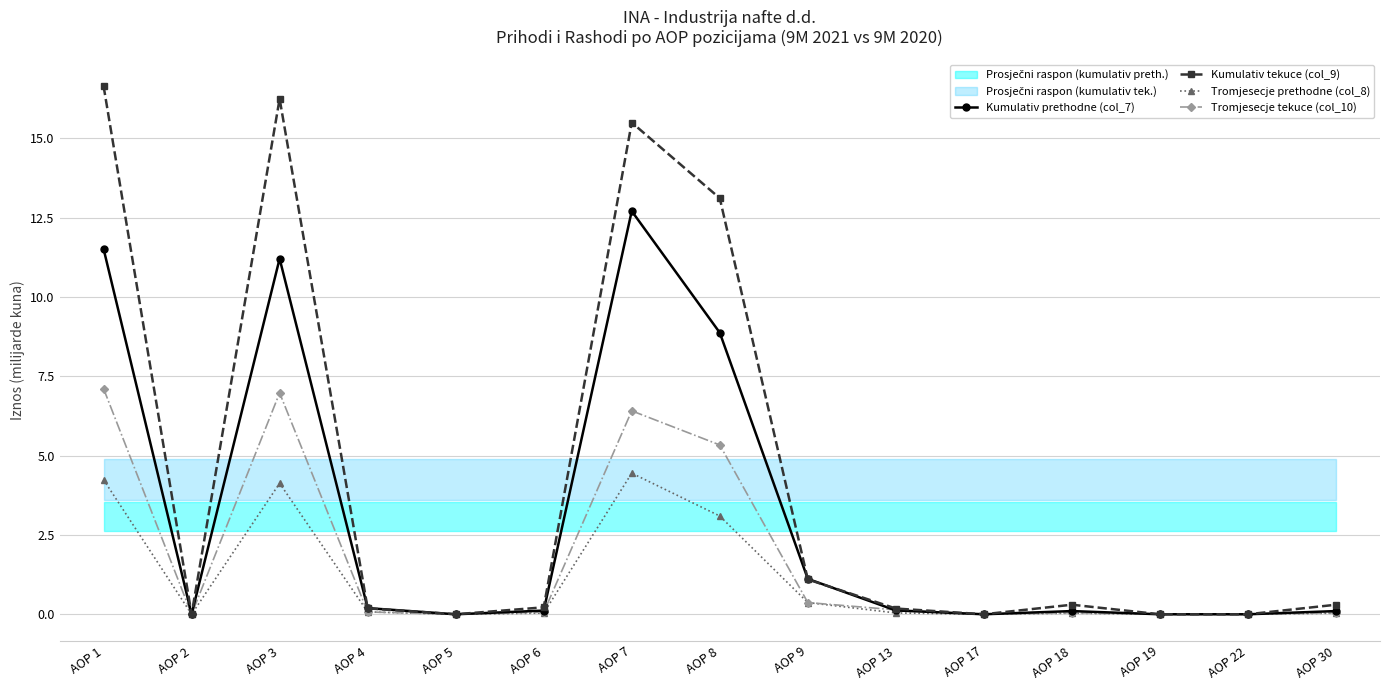

Which series has the largest total across all categories?

Kumulativ tekuce (col_9)